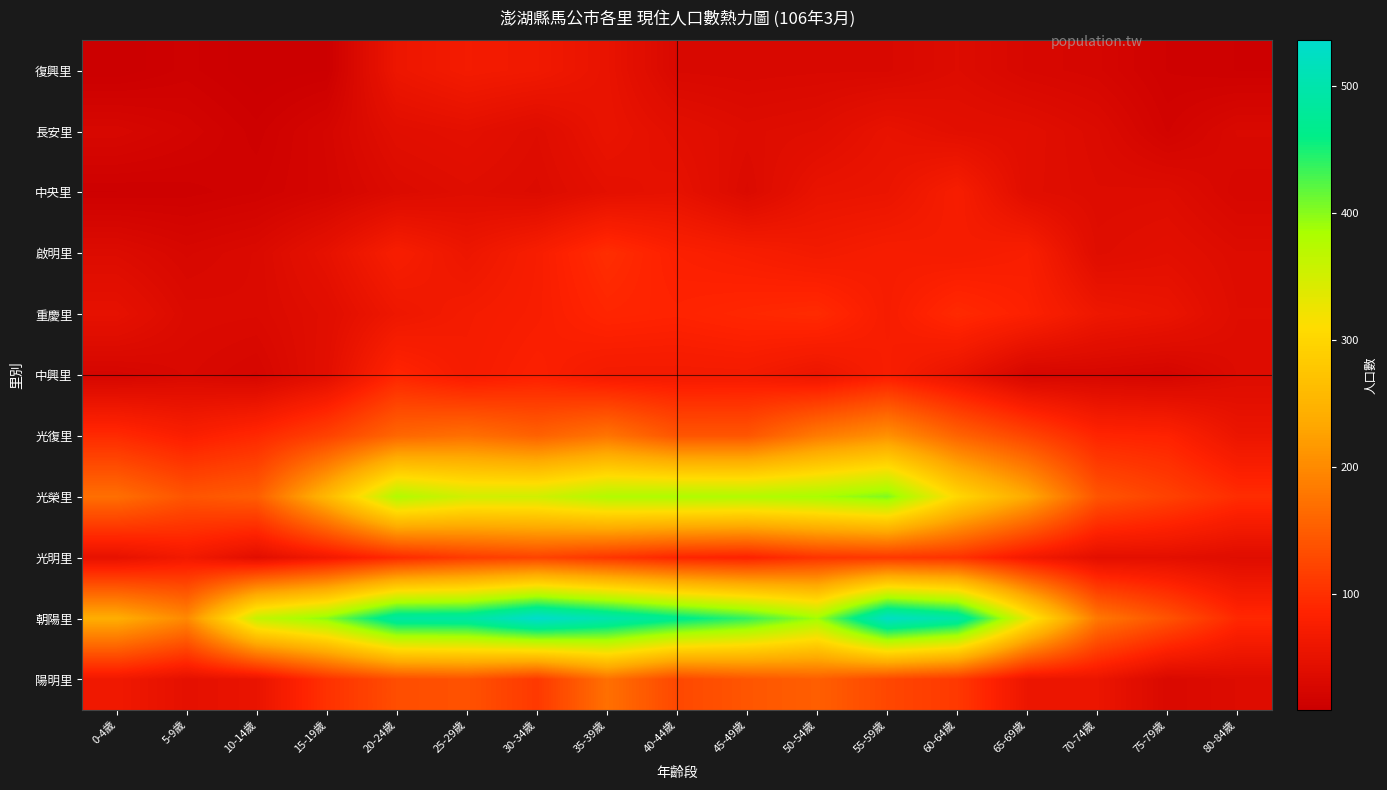

Reading left to right, what are all the values shown in this chart?

復興里: 0-4歲=9	5-9歲=14	10-14歲=9	15-19歲=11	20-24歲=59	25-29歲=69	30-34歲=65	35-39歲=53	40-44歲=29	45-49歲=28	50-54歲=29	55-59歲=29	60-64歲=36	65-69歲=27	70-74歲=24	75-79歲=15	80-84歲=13
長安里: 0-4歲=27	5-9歲=21	10-14歲=14	15-19歲=24	20-24歲=42	25-29歲=46	30-34歲=38	35-39歲=54	40-44歲=44	45-49歲=37	50-54歲=40	55-59歲=52	60-64歲=44	65-69歲=42	70-74歲=34	75-79歲=19	80-84歲=30
中央里: 0-4歲=13	5-9歲=14	10-14歲=17	15-19歲=23	20-24歲=34	25-29歲=39	30-34歲=35	35-39歲=46	40-44歲=50	45-49歲=33	50-54歲=53	55-59歲=56	60-64歲=74	65-69歲=41	70-74歲=36	75-79歲=37	80-84歲=26
啟明里: 0-4歲=35	5-9歲=27	10-14歲=32	15-19歲=49	20-24歲=75	25-29歲=59	30-34歲=75	35-39歲=98	40-44歲=81	45-49歲=75	50-54歲=68	55-59歲=74	60-64歲=71	65-69歲=77	70-74歲=39	75-79歲=44	80-84歲=36
重慶里: 0-4歲=49	5-9歲=33	10-14歲=32	15-19歲=41	20-24歲=61	25-29歲=70	30-34歲=76	35-39歲=89	40-44歲=86	45-49歲=91	50-54歲=95	55-59歲=74	60-64歲=94	65-69歲=82	70-74歲=61	75-79歲=55	80-84歲=38
中興里: 0-4歲=24	5-9歲=30	10-14歲=25	15-19歲=43	20-24歲=88	25-29歲=72	30-34歲=81	35-39歲=68	40-44歲=68	45-49歲=69	50-54歲=58	55-59歲=76	60-64歲=54	65-69歲=25	70-74歲=26	75-79歲=23	80-84歲=36
光復里: 0-4歲=94	5-9歲=78	10-14歲=92	15-19歲=120	20-24歲=161	25-29歲=171	30-34歲=155	35-39歲=176	40-44歲=142	45-49歲=142	50-54歲=183	55-59歲=208	60-64歲=158	65-69歲=124	70-74歲=88	75-79歲=85	80-84歲=57
光榮里: 0-4歲=170	5-9歲=141	10-14歲=151	15-19歲=256	20-24歲=378	25-29歲=351	30-34歲=352	35-39歲=378	40-44歲=381	45-49歲=378	50-54歲=385	55-59歲=404	60-64歲=302	65-69歲=236	70-74歲=141	75-79歲=120	80-84歲=97
光明里: 0-4歲=50	5-9歲=67	10-14歲=43	15-19歲=66	20-24歲=94	25-29歲=113	30-34歲=122	35-39歲=107	40-44歲=89	45-49歲=84	50-54歲=105	55-59歲=109	60-64歲=103	65-69歲=68	70-74歲=45	75-79歲=45	80-84歲=39
朝陽里: 0-4歲=241	5-9歲=199	10-14歲=362	15-19歲=399	20-24歲=488	25-29歲=490	30-34歲=536	35-39歲=503	40-44歲=469	45-49歲=438	50-54歲=389	55-59歲=528	60-64歲=494	65-69歲=329	70-74歲=180	75-79歲=139	80-84歲=92
陽明里: 0-4歲=64	5-9歲=47	10-14歲=54	15-19歲=102	20-24歲=133	25-29歲=138	30-34歲=110	35-39歲=171	40-44歲=127	45-49歲=142	50-54歲=152	55-59歲=126	60-64歲=110	65-69歲=58	70-74歲=57	75-79歲=30	80-84歲=36